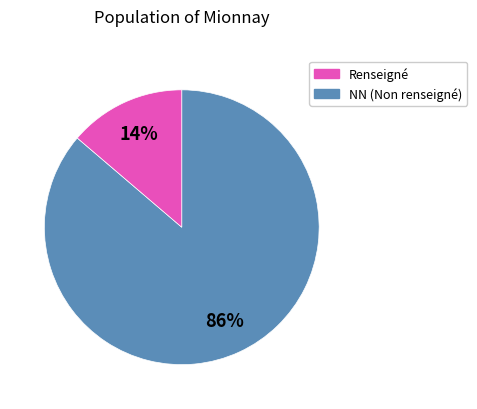

To the nearest percent, what is the difference between the largest and smallest slice percentages?

72%